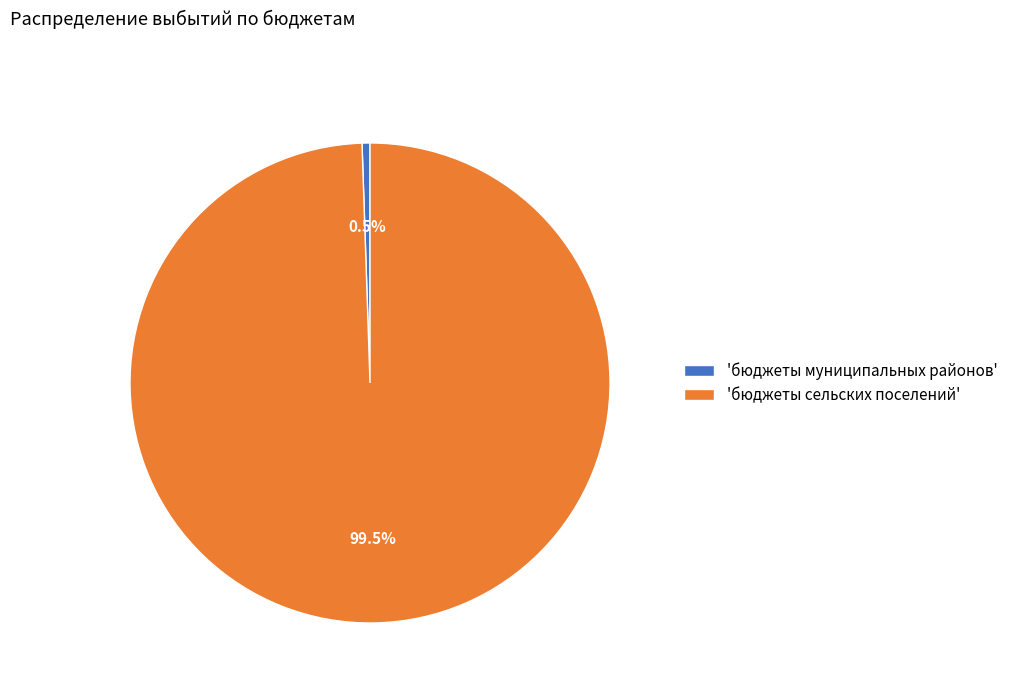

Which slice is the largest?

'бюджеты сельских поселений'